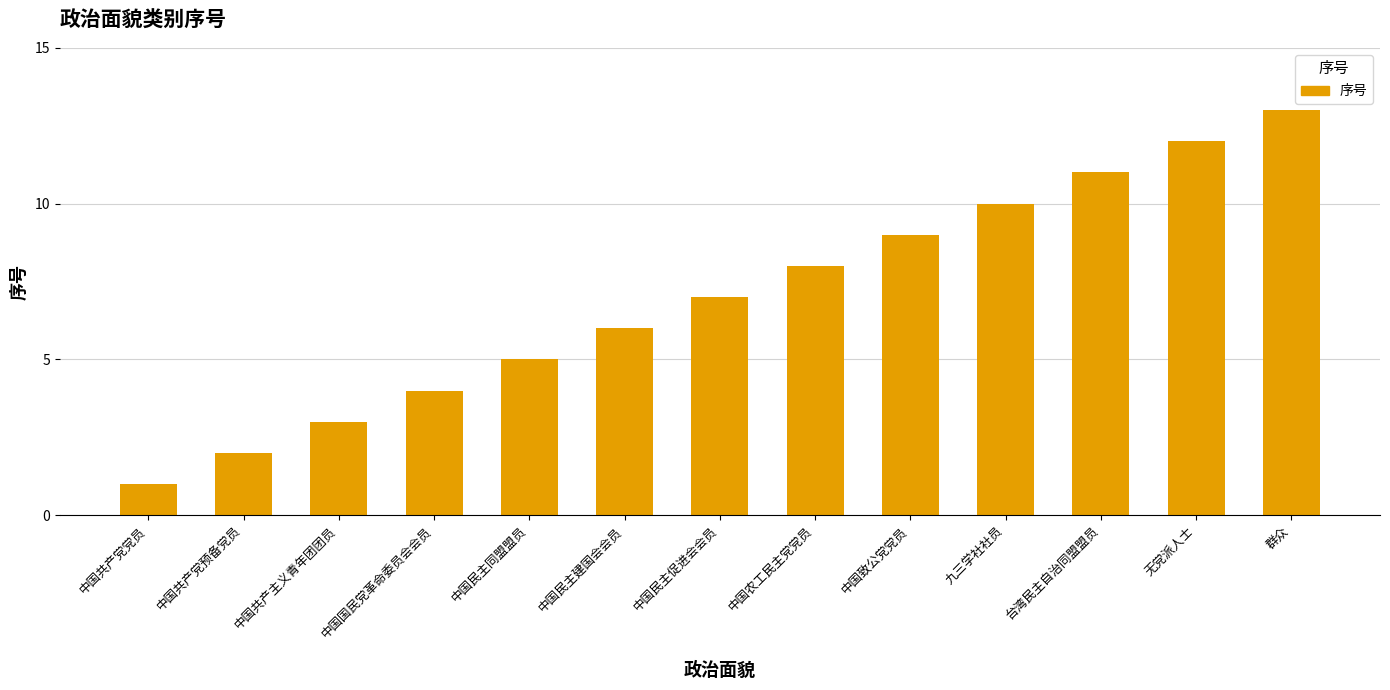

The value at 中国农工民主党党员 is 11. True or false?

False